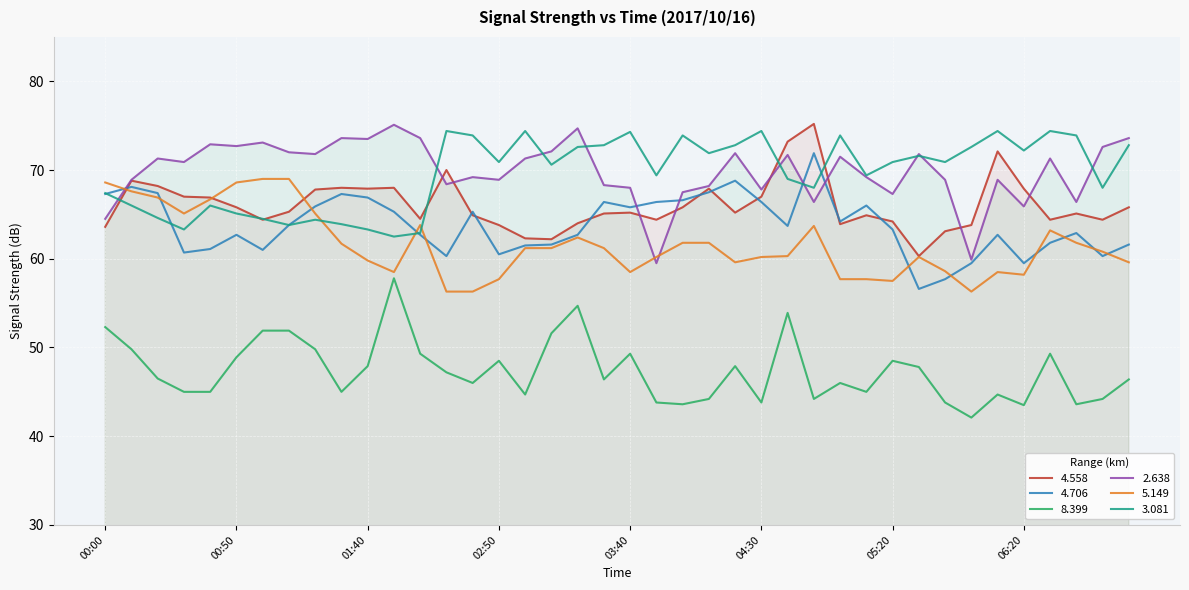

Rank the series by their maximum value, from lowest to highest.

  8.399,   5.149,   4.706,   3.081,   2.638,   4.558